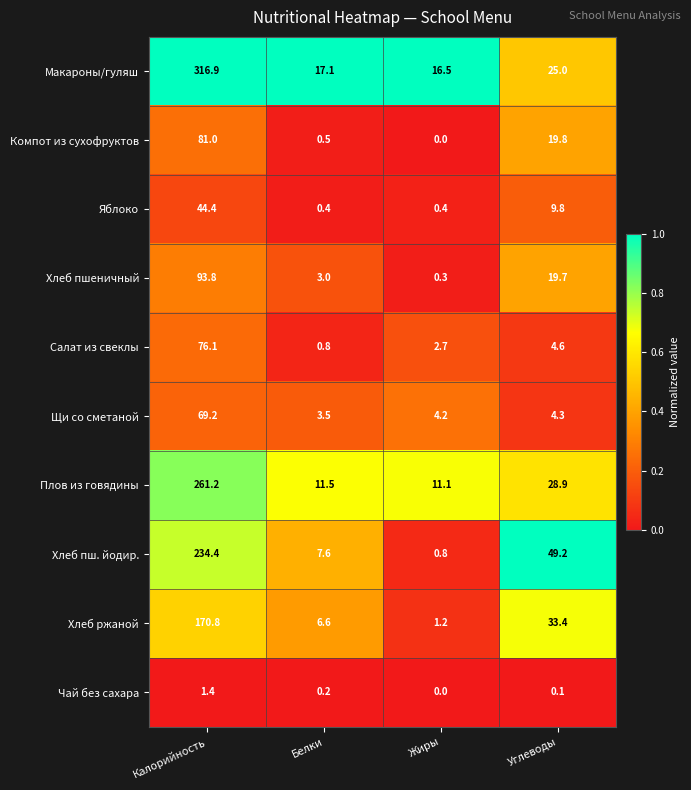

What is the maximum value shown in the chart?

316.9